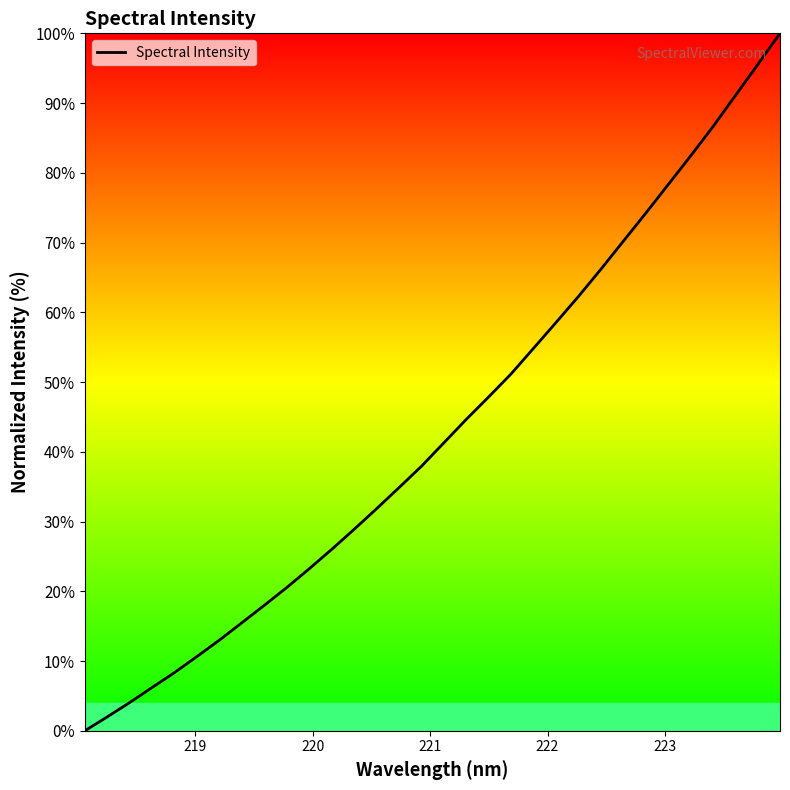

What is the greatest value displayed?

100.0